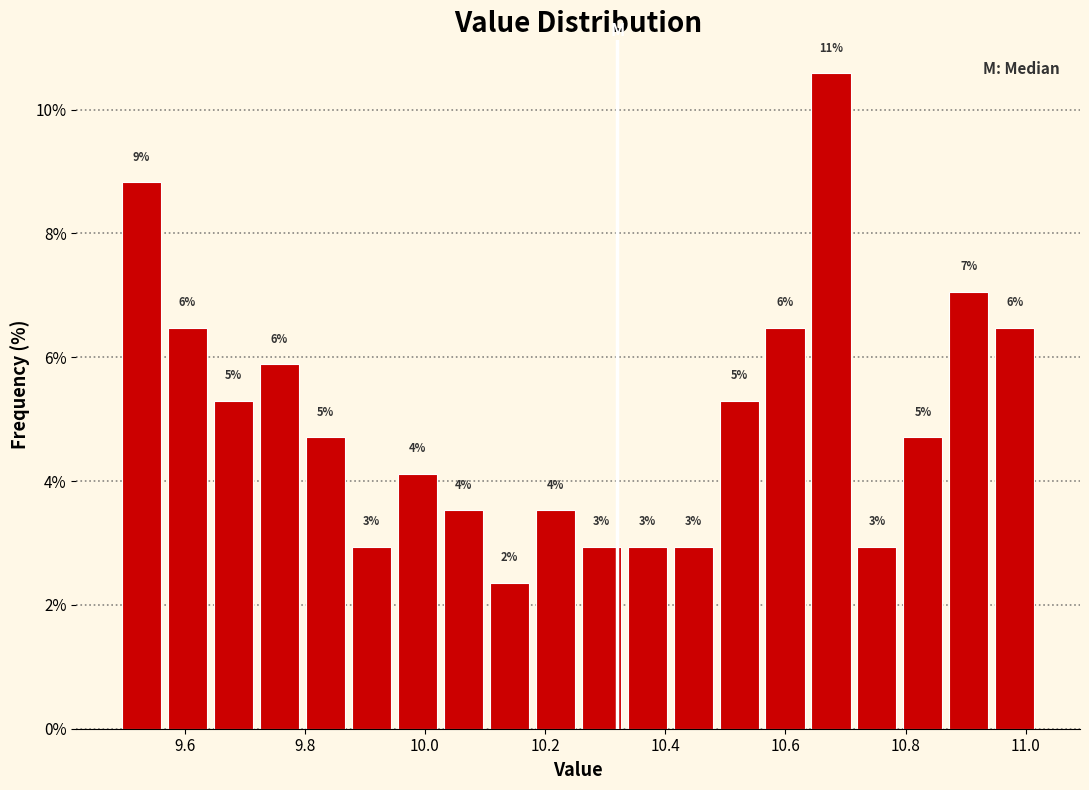

Read against the x-axis, roughly where is the centre of the tallest bar?

10.68